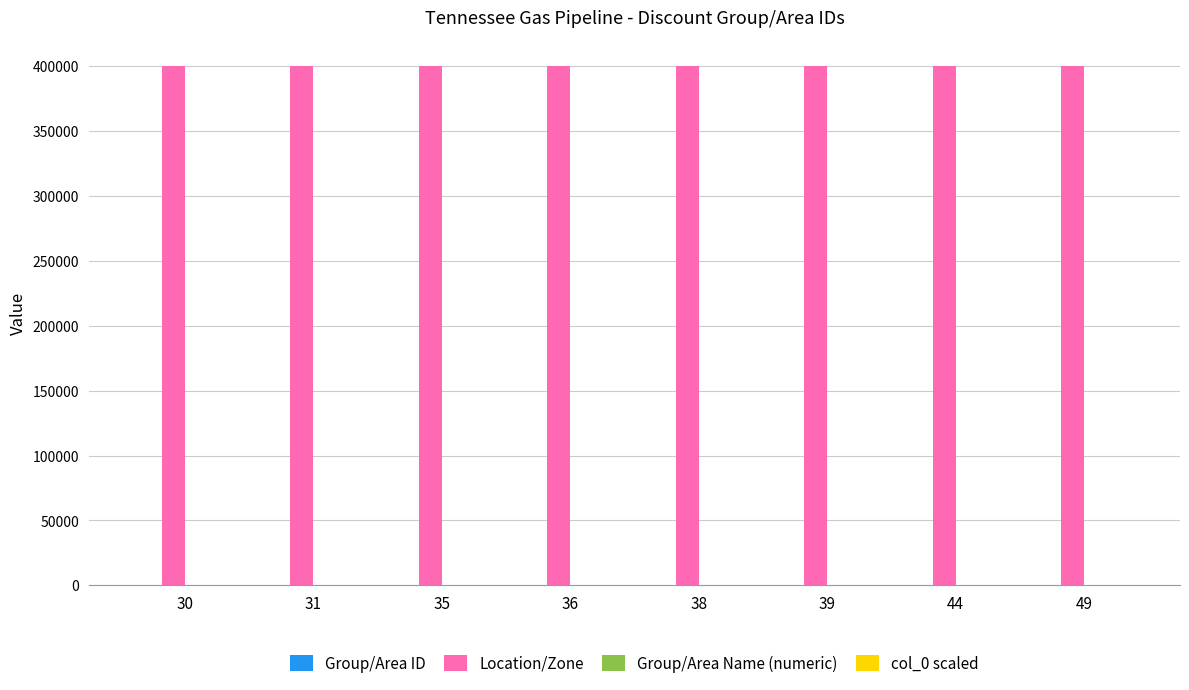

What is the maximum value shown in the chart?

400049